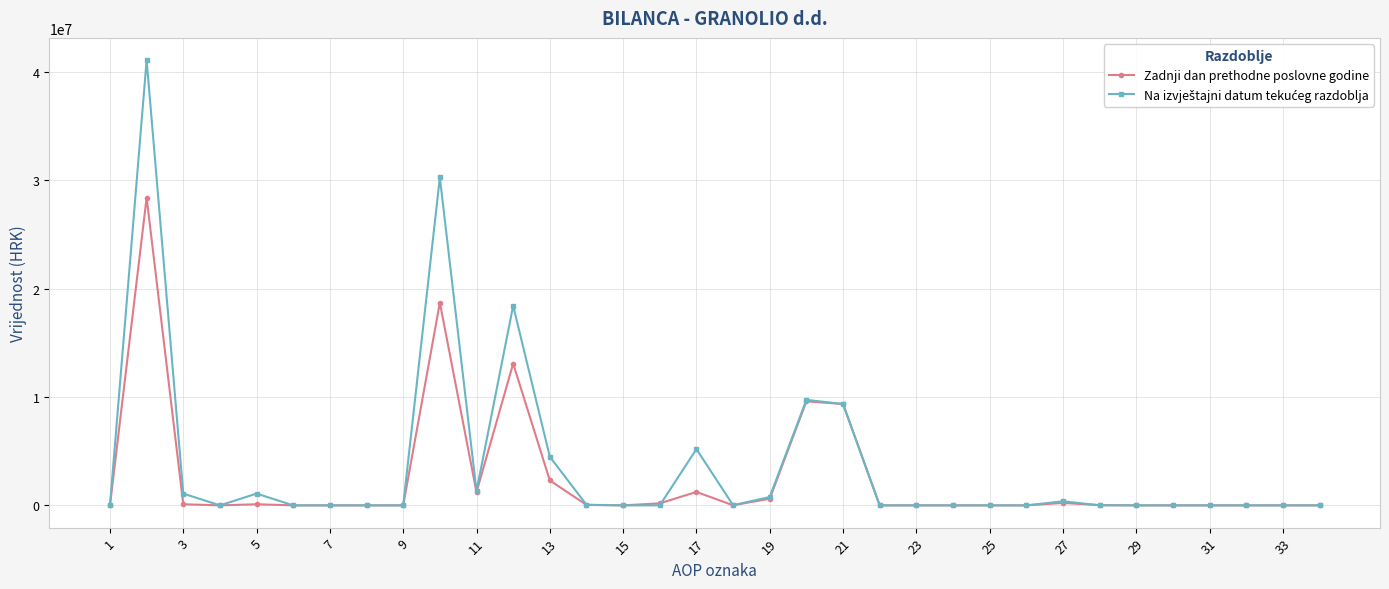

What is the difference between the maximum and second lowest values in the Zadnji dan prethodne poslovne godine series?

28385822